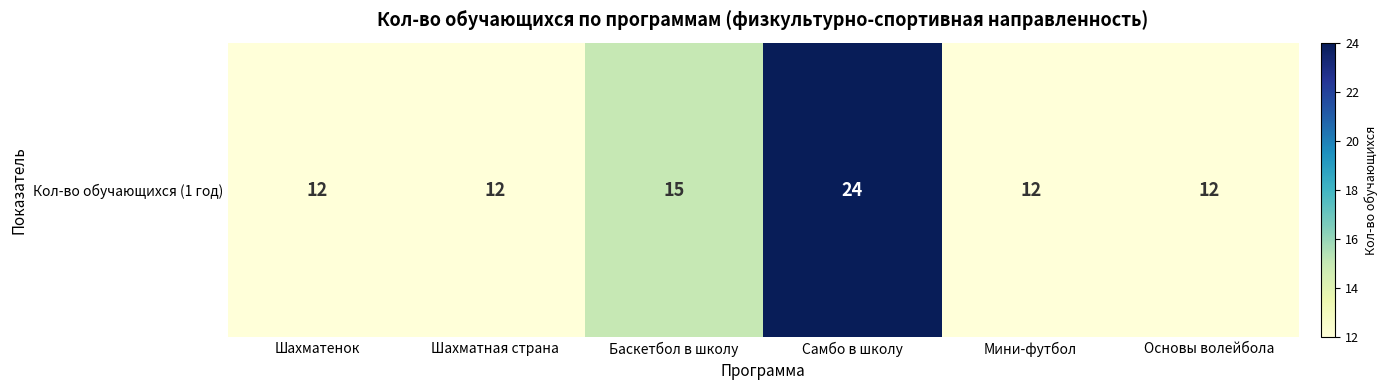

At which category does the chart reach its minimum across all series?

Шахматенок